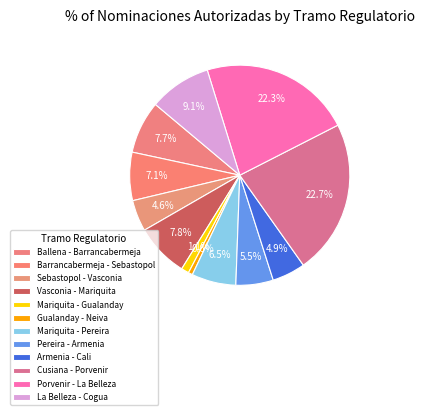

Count the number of slices in the pie.

12